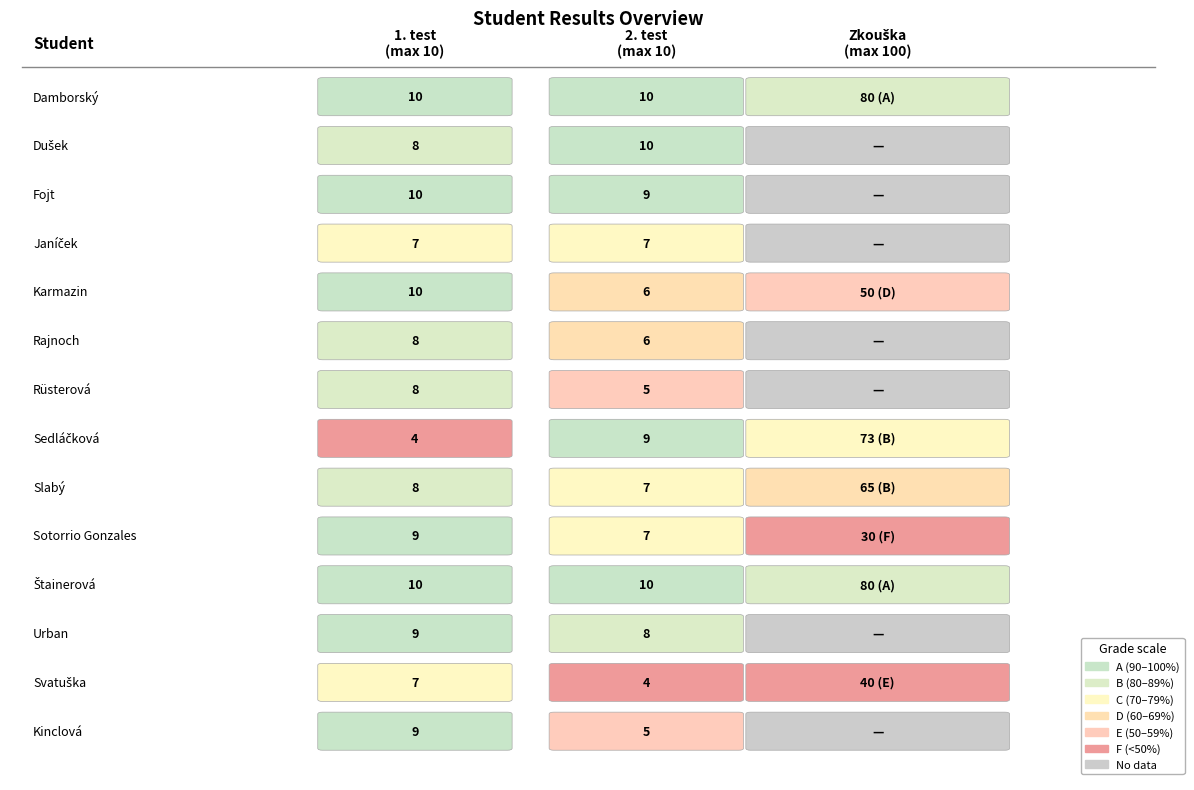

Which category has the highest value across all series?

Damborský